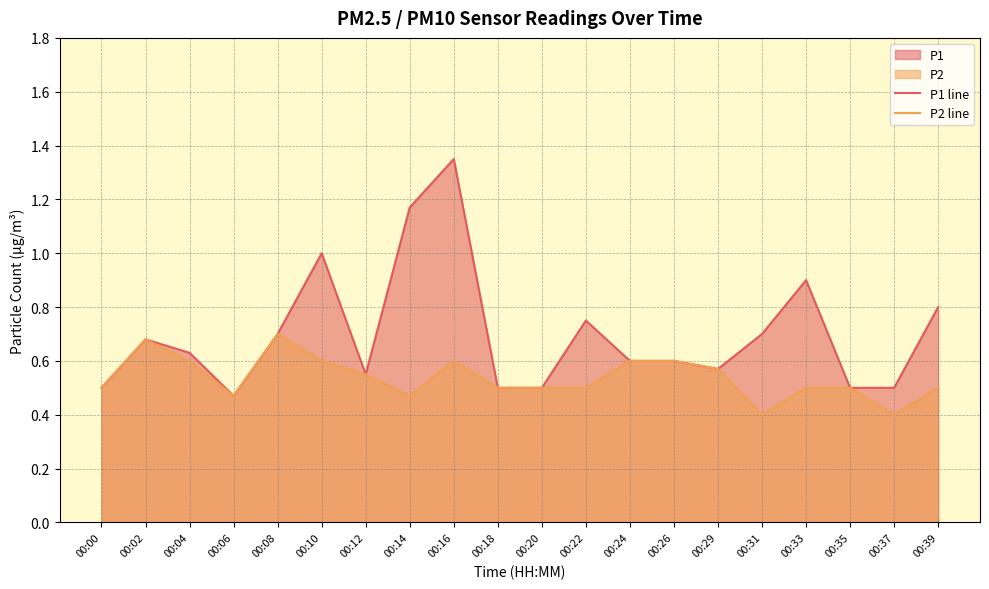

Is the value of P1 line at 00:31 greater than the value of P2 line at 00:26?

Yes